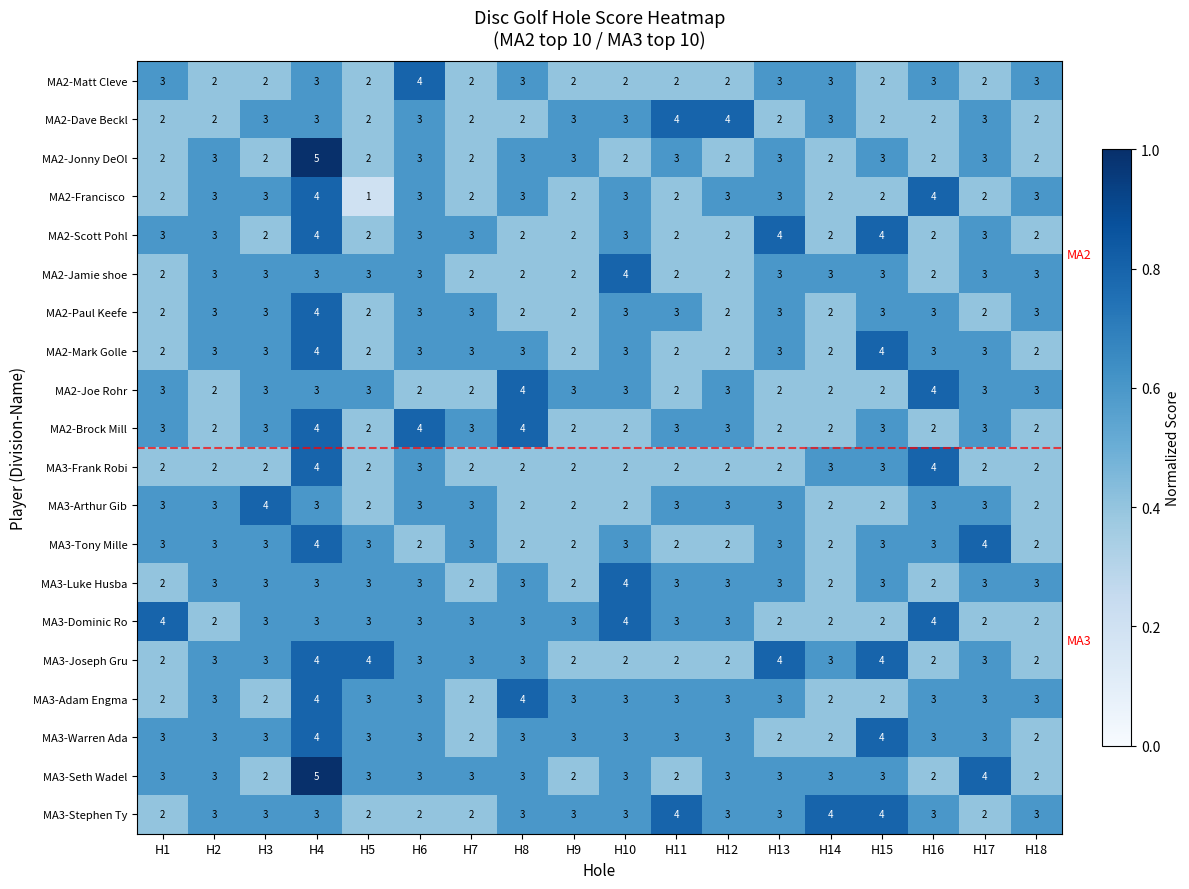

At which category is the sum across all series the highest?

H4